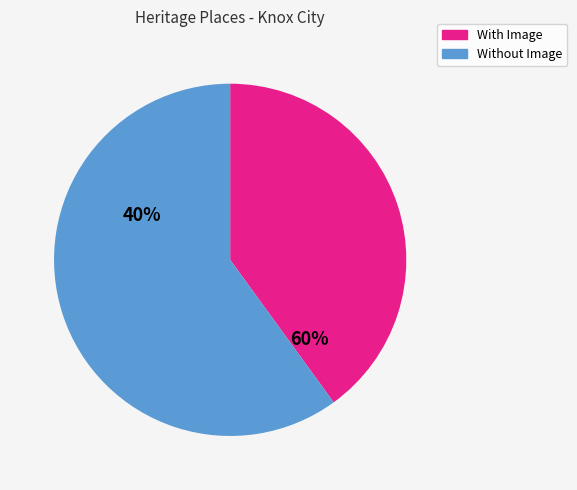

Is there a majority slice in this chart?

Yes